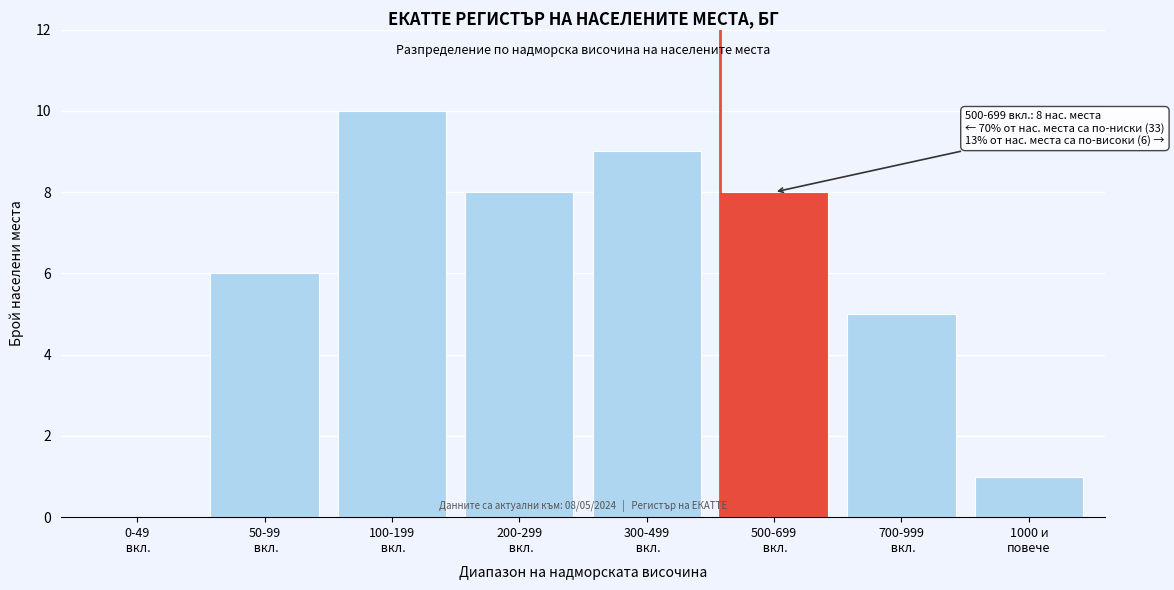

What is the greatest value displayed?

10